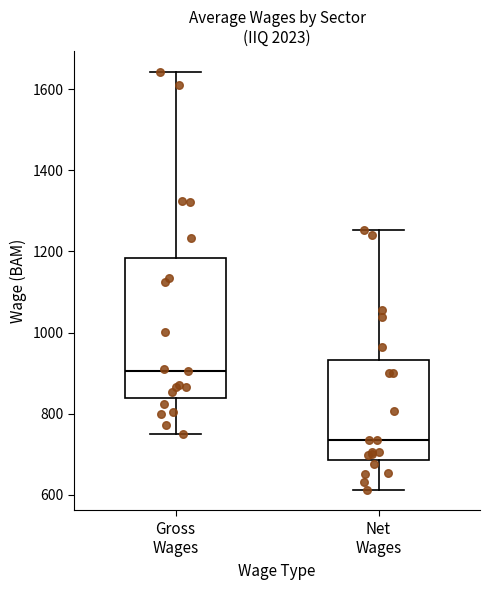

Reading left to right, transcribe this box plot: for each box, give where its median line is, the range the box spans, and where its two whiskers end, as read against the y-axis. The values are not printed on the chart, so give them approximately, as read against the axis.

Gross Wages: median 900, box 840 to 1180, whiskers 760 to 1640
Net Wages: median 740, box 680 to 940, whiskers 620 to 1260